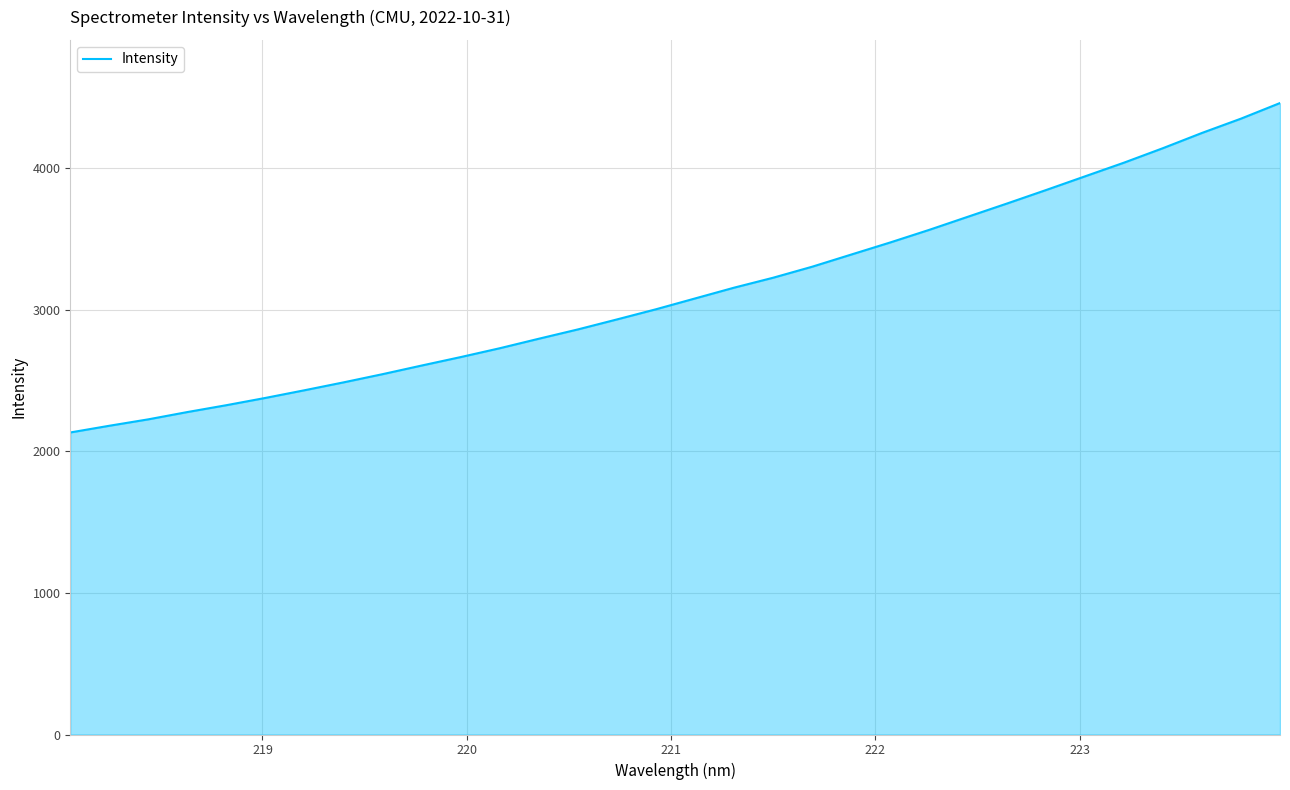

What is the greatest value displayed?

4462.2